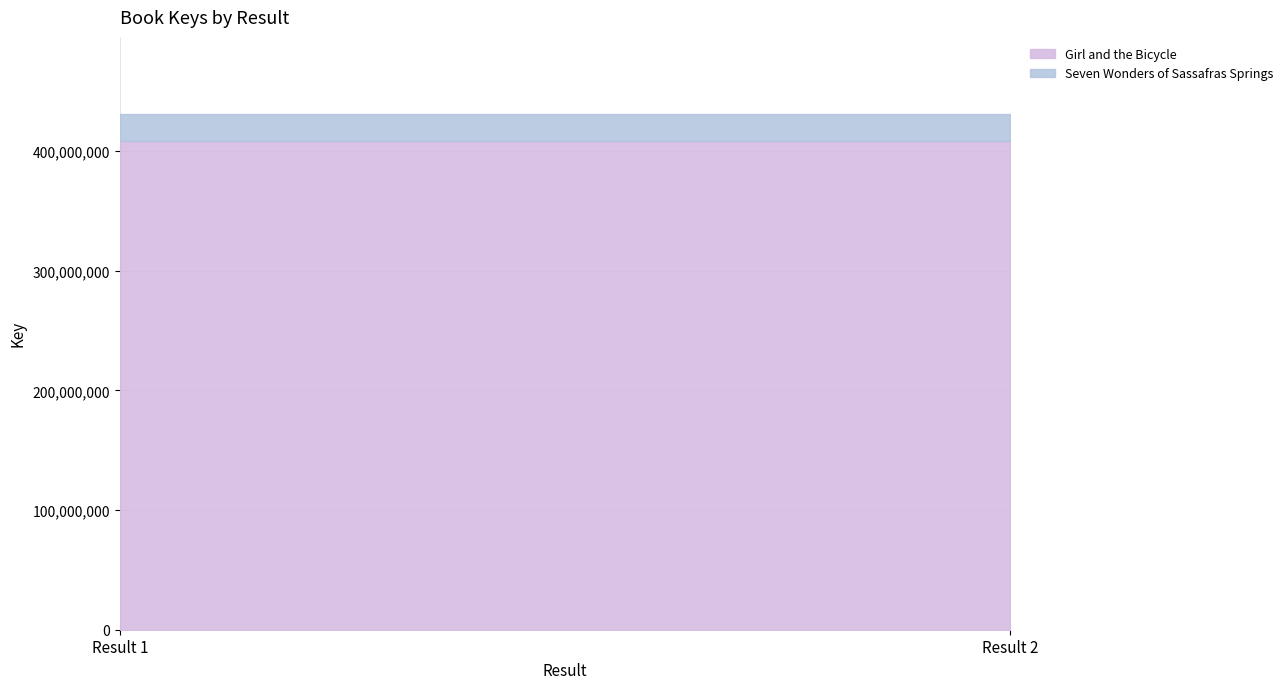

True or false: Seven Wonders of Sassafras Springs has a value of 22562886 at Result 2.

True